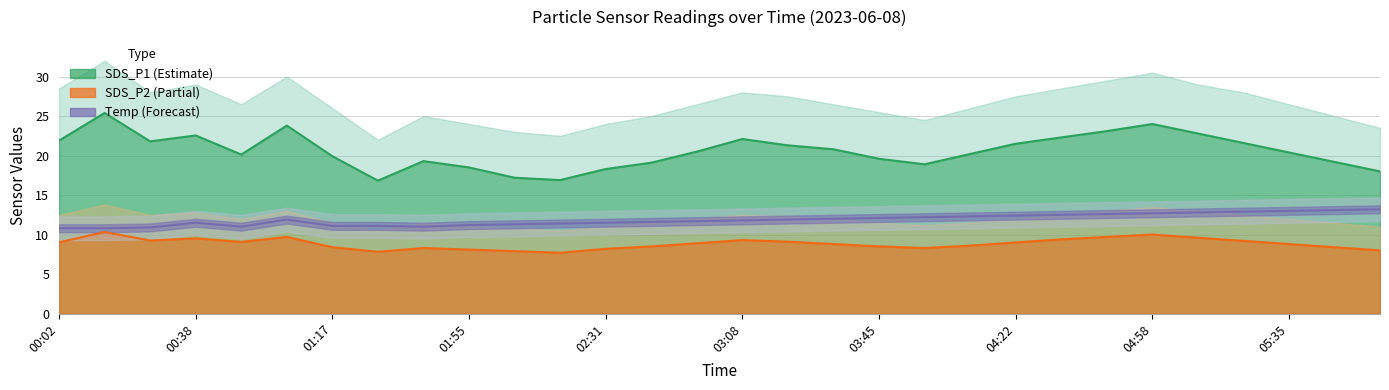

What is the value of the Temp point at the 30th from the left?

13.2